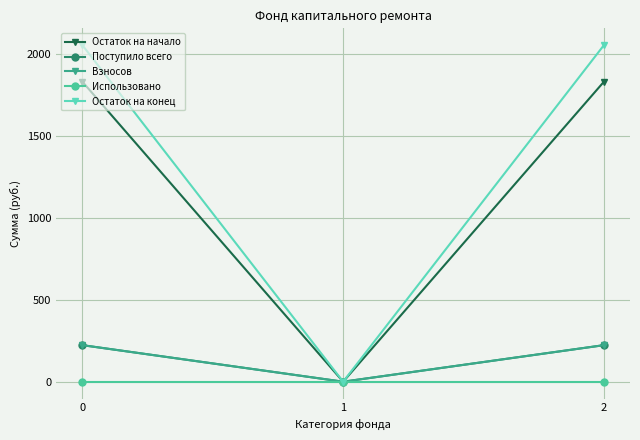

Which series changed the most between 1 and 2?

Остаток на конец